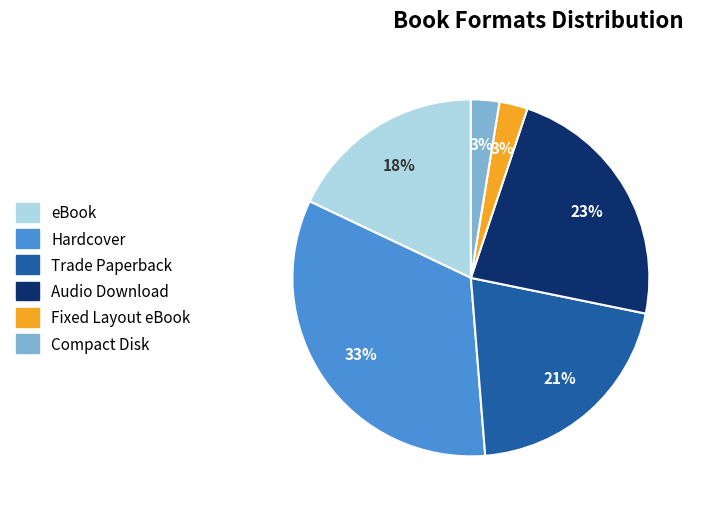

To the nearest percent, what percentage of the pie is Hardcover?

33%